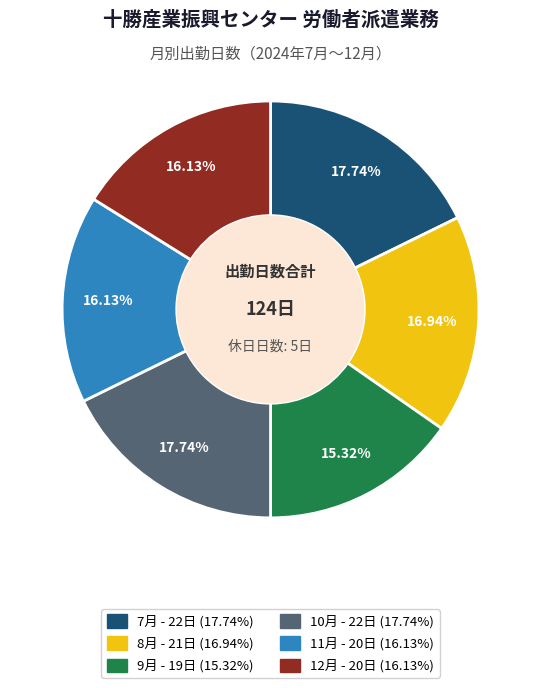

Is it true that 7月 is 18% of the pie?

True